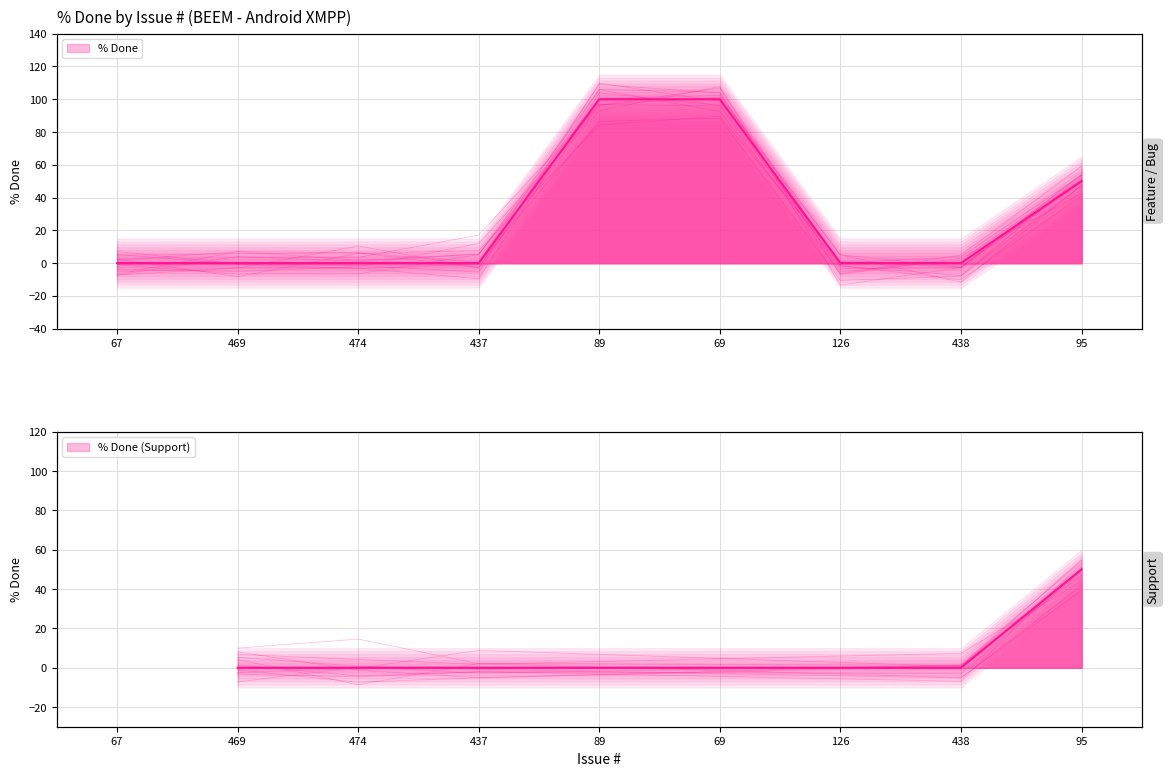

What is the label of the 1st point from the right?

95